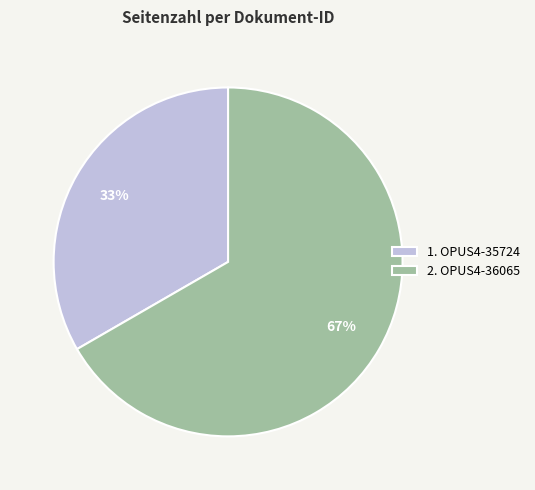

What is the majority slice?

2. OPUS4-36065